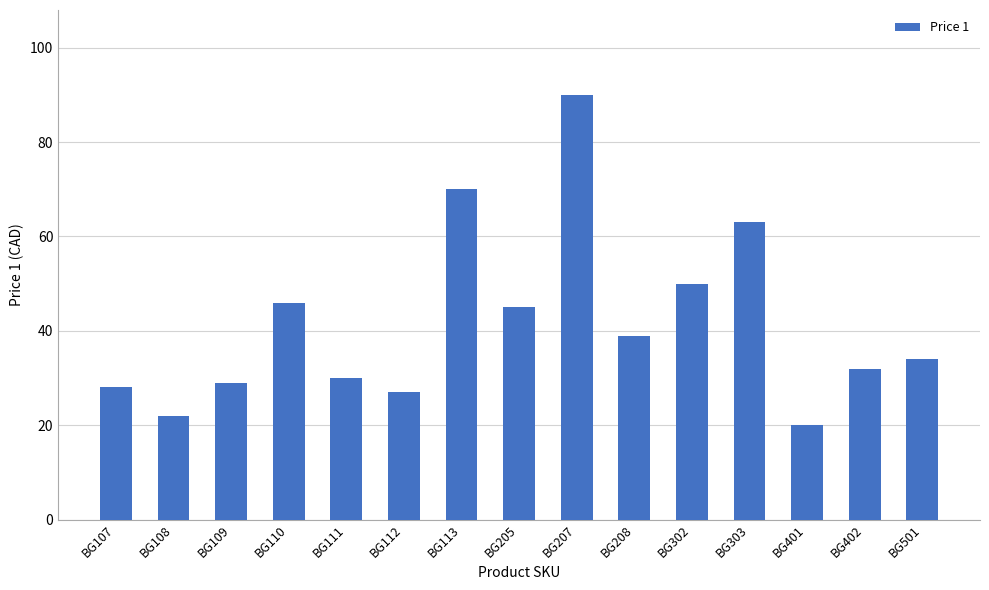

What is the difference between the values at BG112 and BG110?

19.0